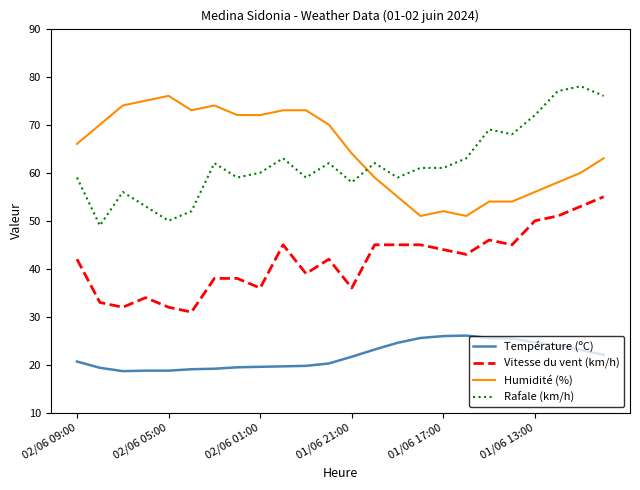

What is the minimum value shown in the chart?

18.7